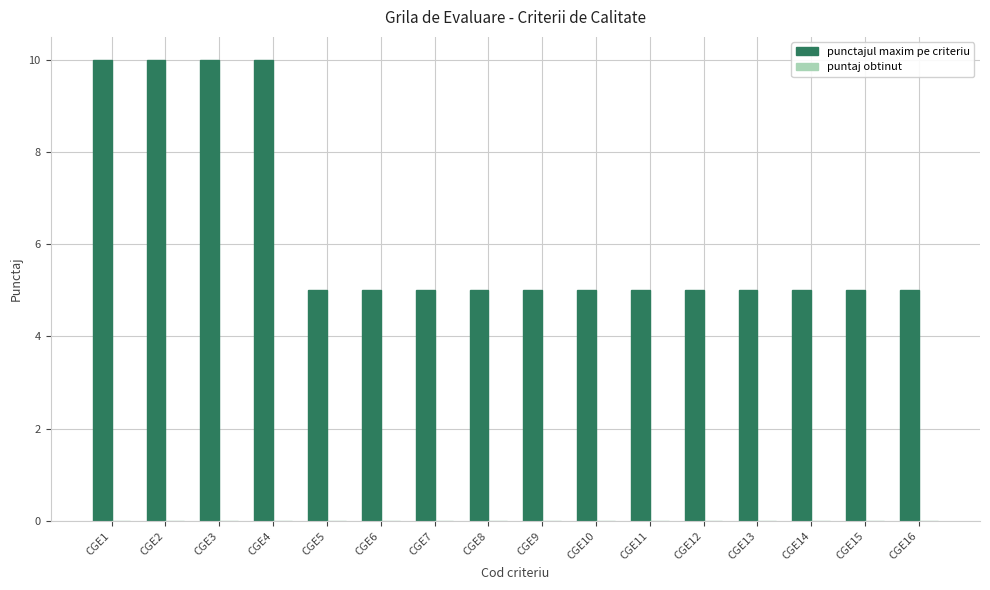

The chart shows a value of 2 at CGE5. True or false?

False